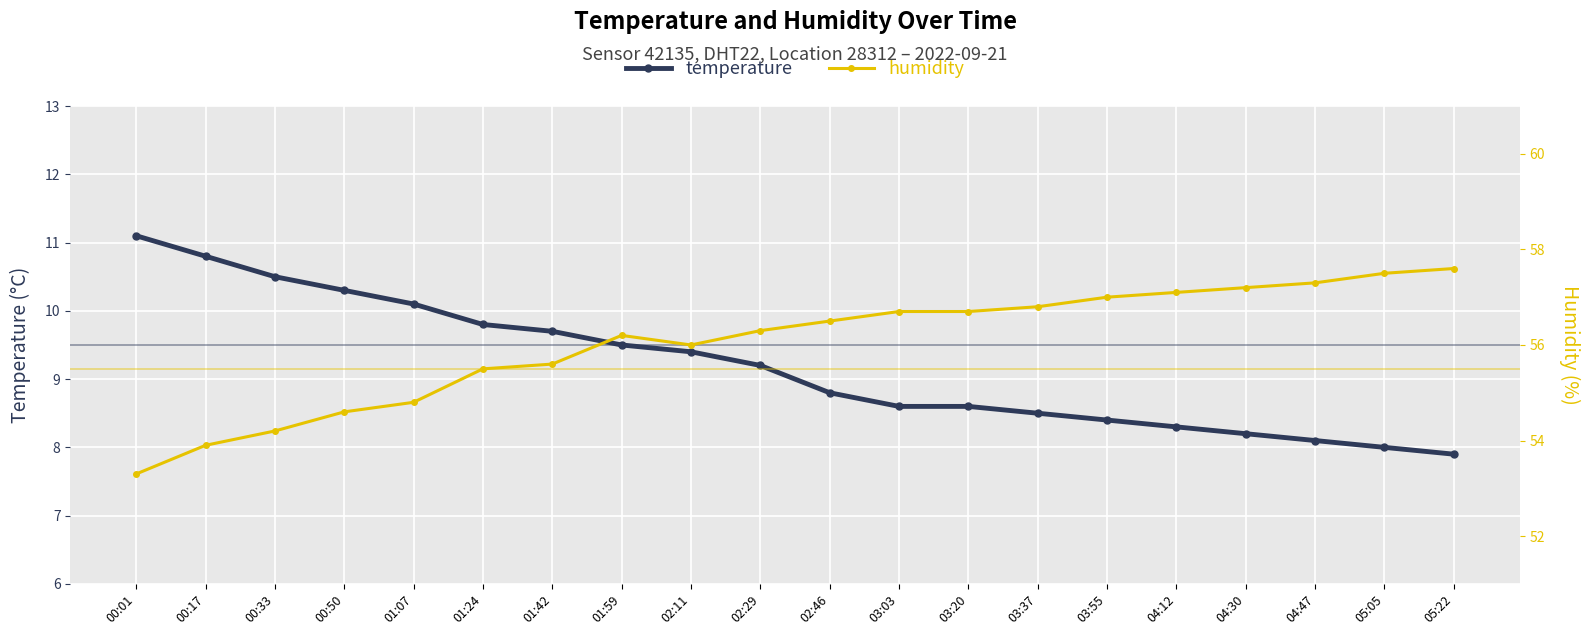

Which category has the highest value across all series?

05:22